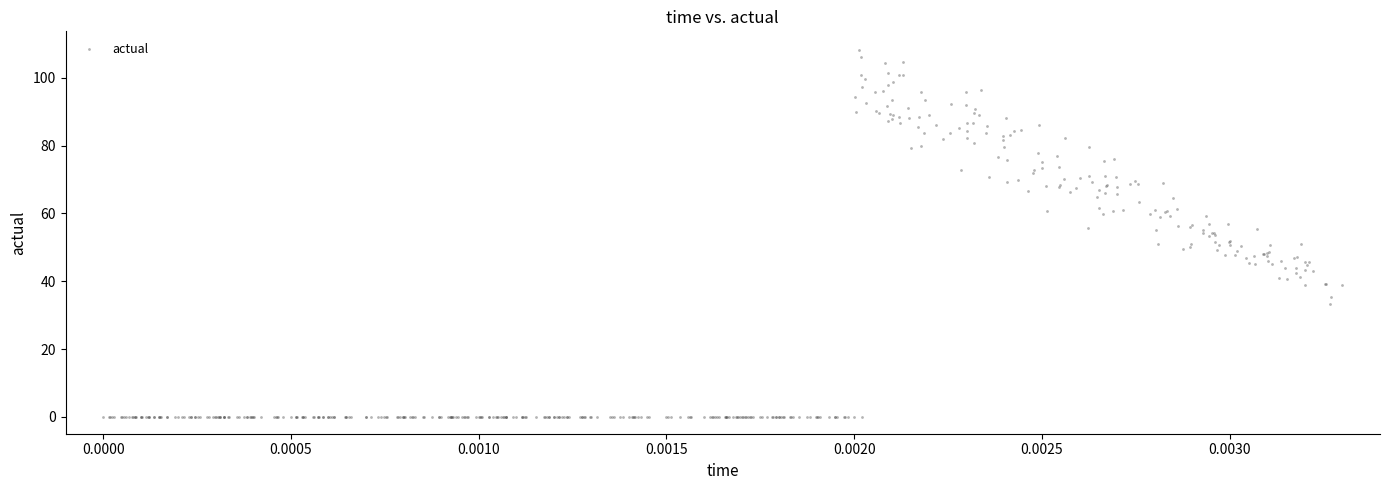

What is the range of Y values (max minus min)?

108.3